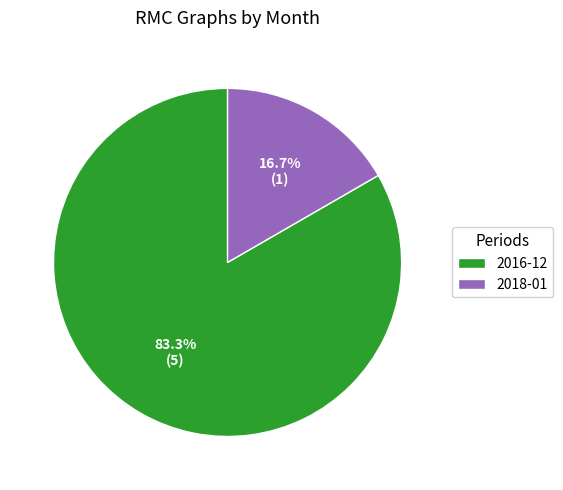

Count the number of slices in the pie.

2